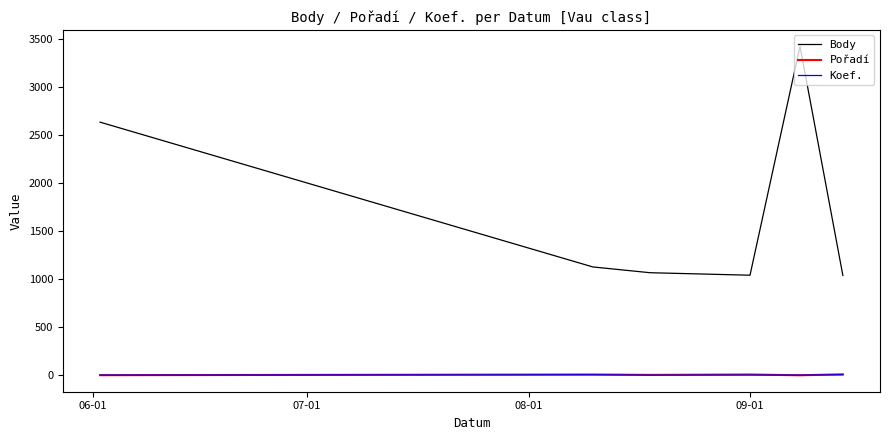

Which series has the widest spread of values?

Body